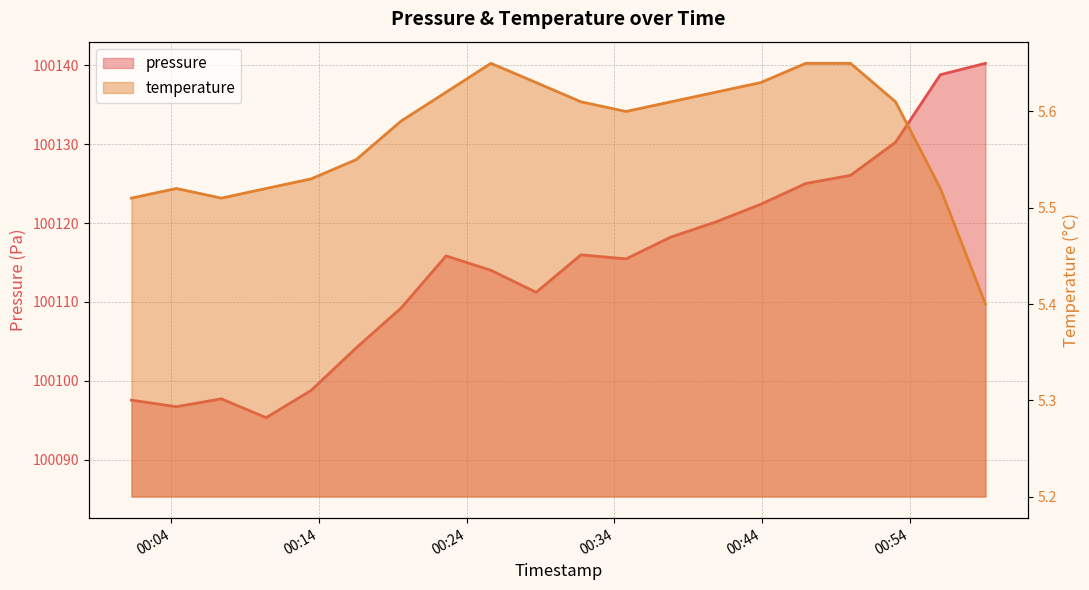

At which category is the sum across all series the highest?

2023-04-08T00:59:07